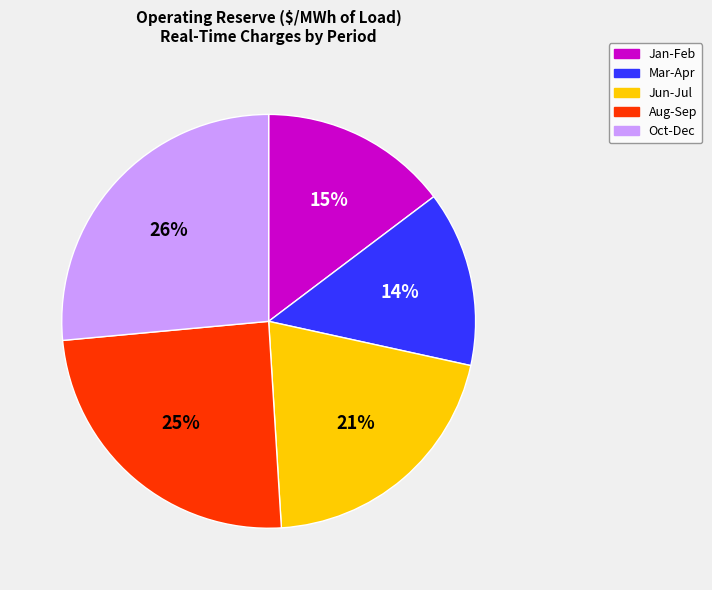

Is there any slice that represents more than half of the pie?

No